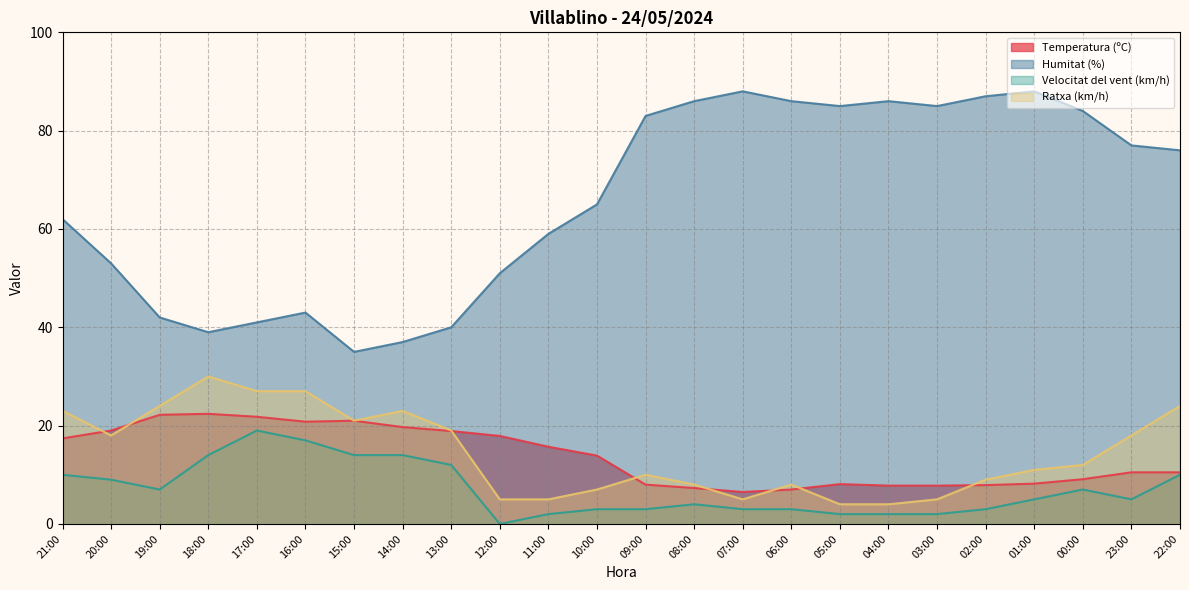

Which label corresponds to the smallest value in the chart?

12:00